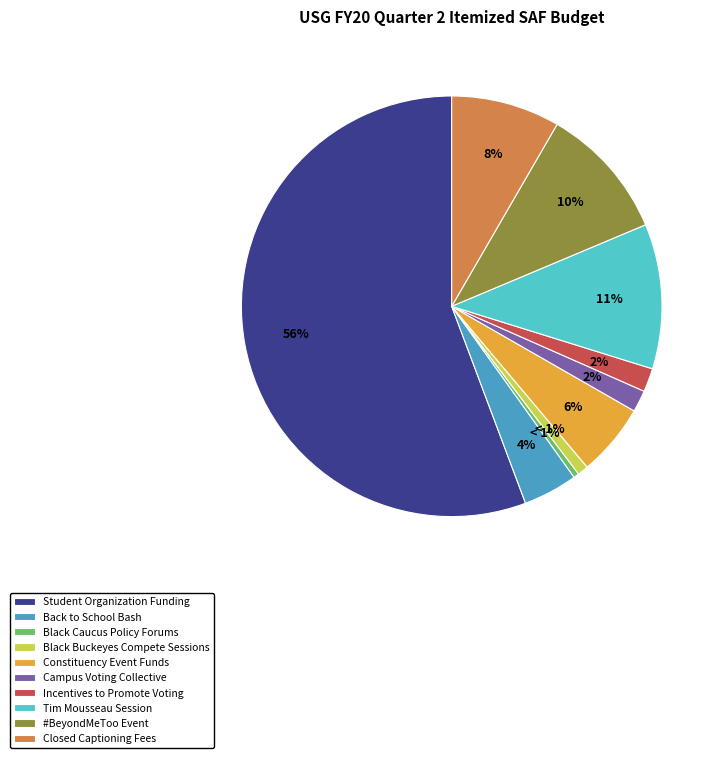

Approximately how many times larger is the value at Constituency Event Funds compared to Incentives to Promote Voting?

3.1